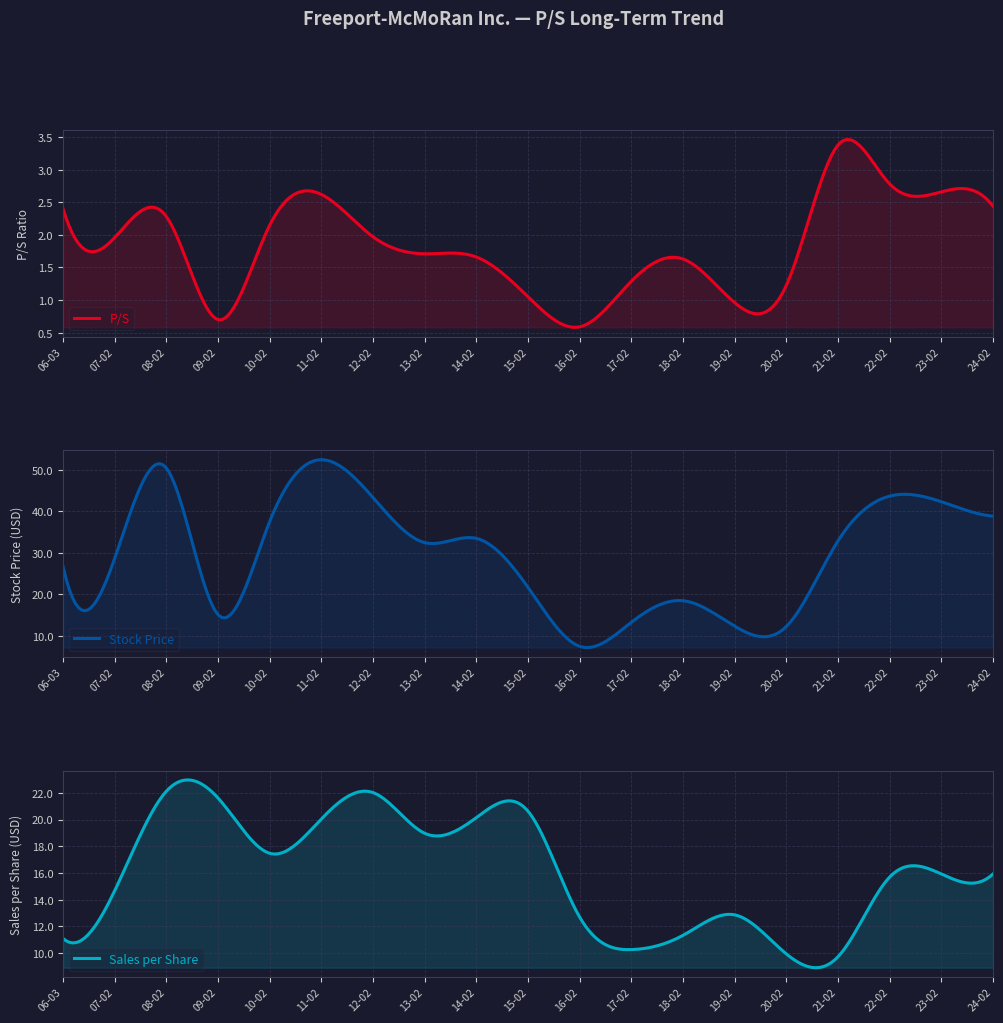

What is the minimum value for Sales per Share?

9.7